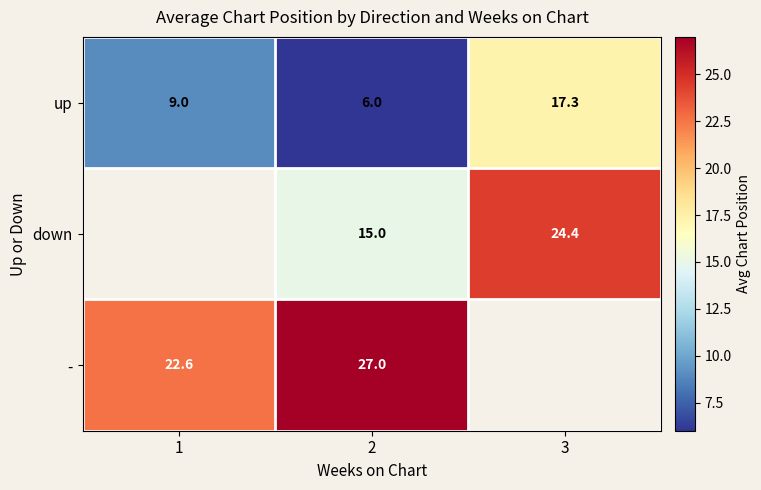

What is the total value across all series at 2?

48.0